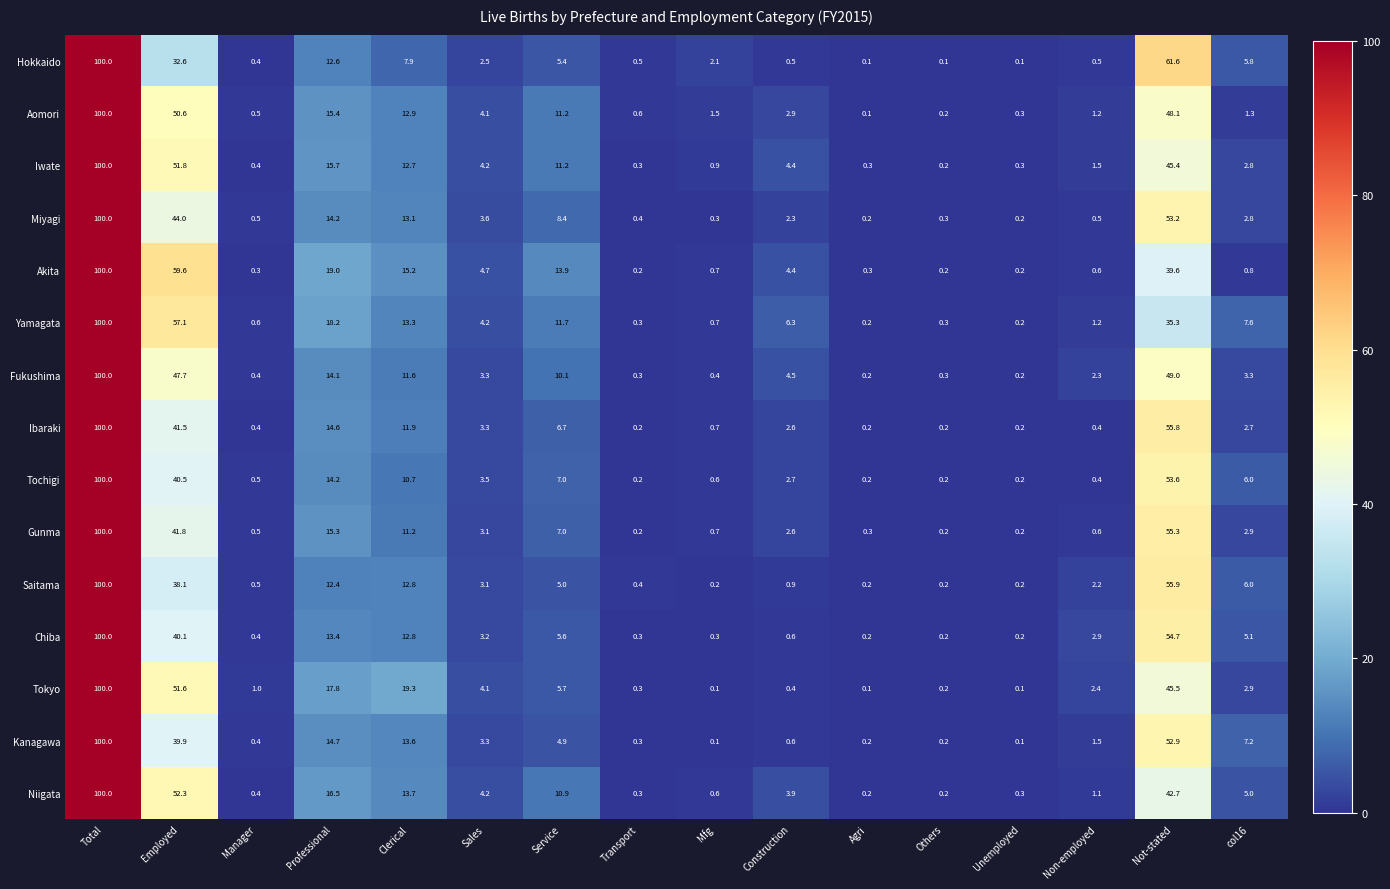

The Fukushima series shows 47.7 at Employed. True or false?

True